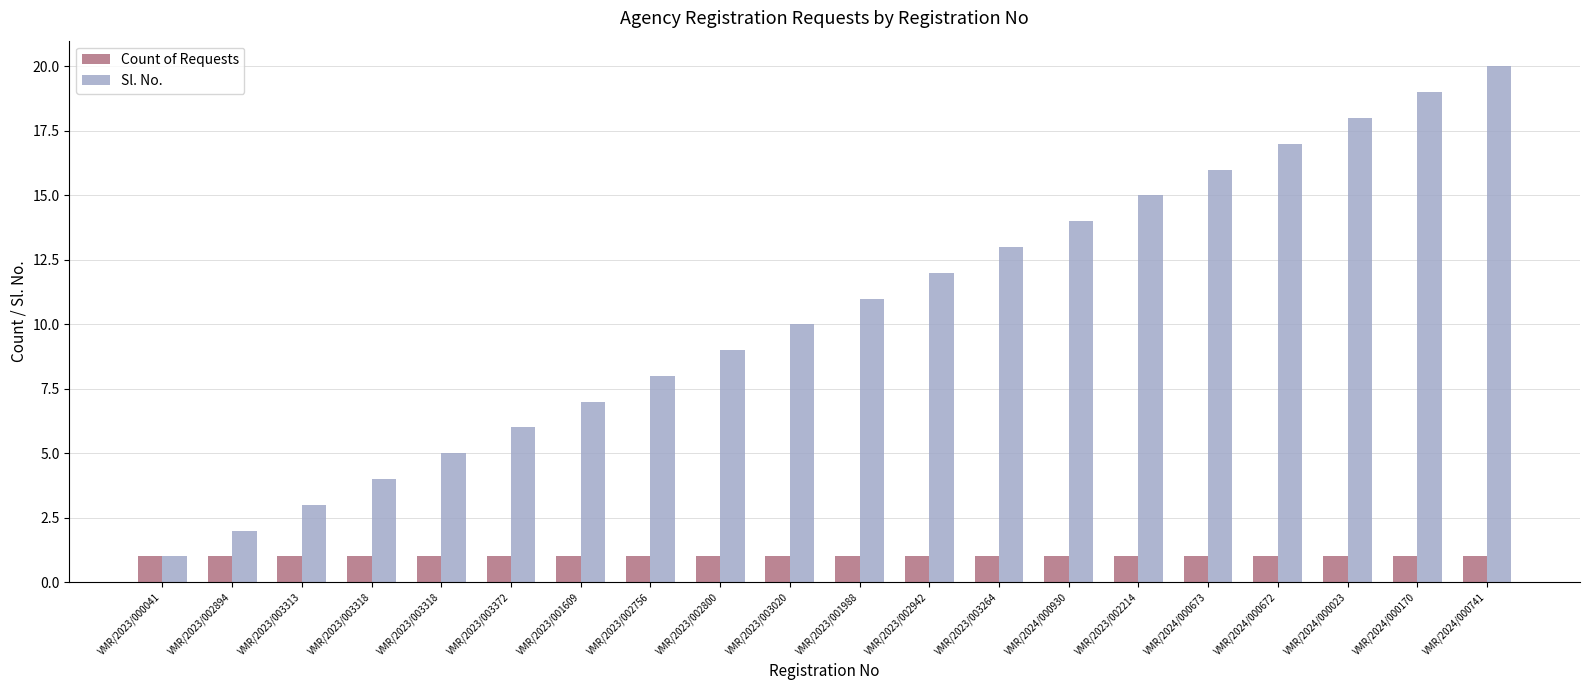

Where does the Sl. No. series first go above 11?

VMR/2023/002942